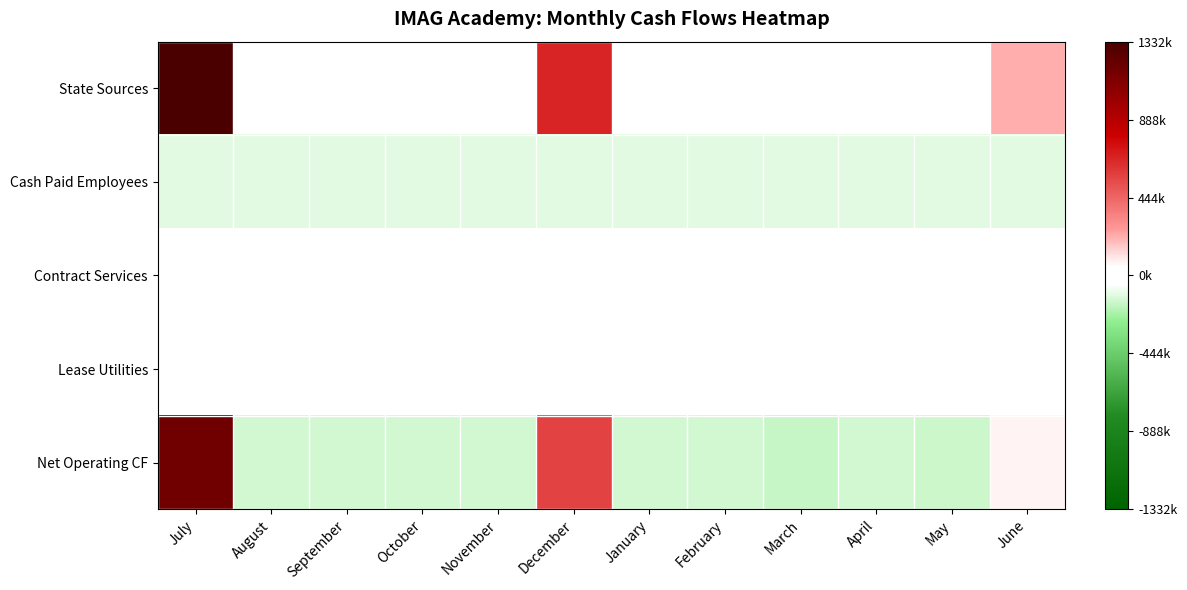

Which label corresponds to the largest value in the chart?

July